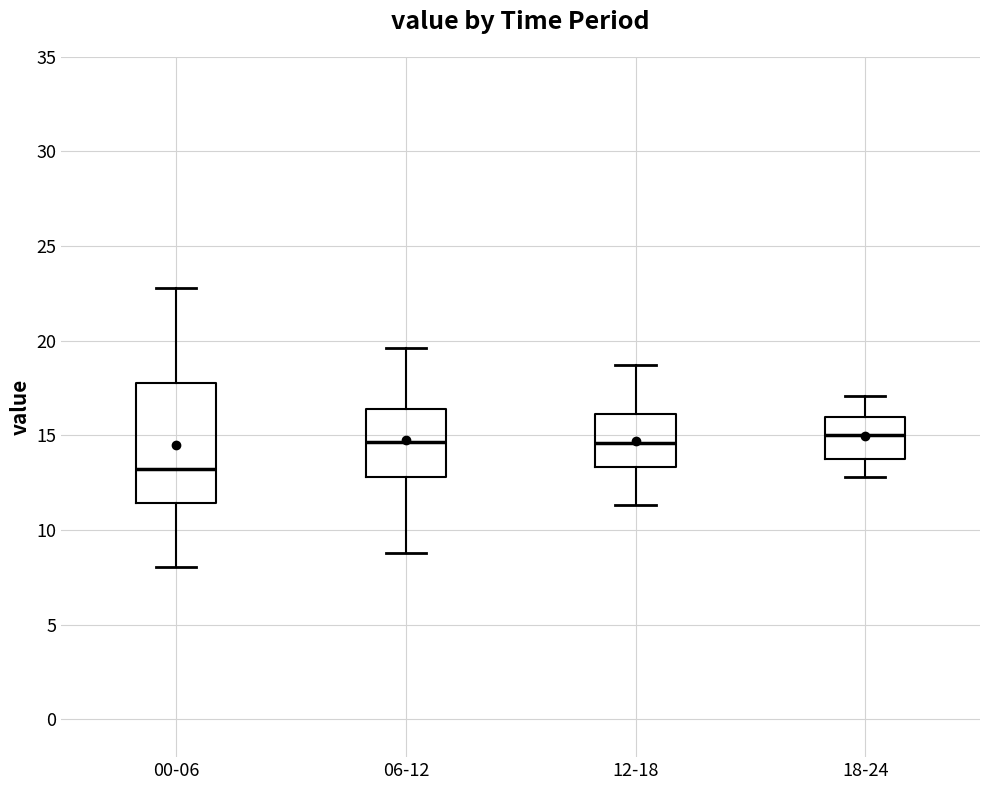

Which box's median line is the lowest?

00-06